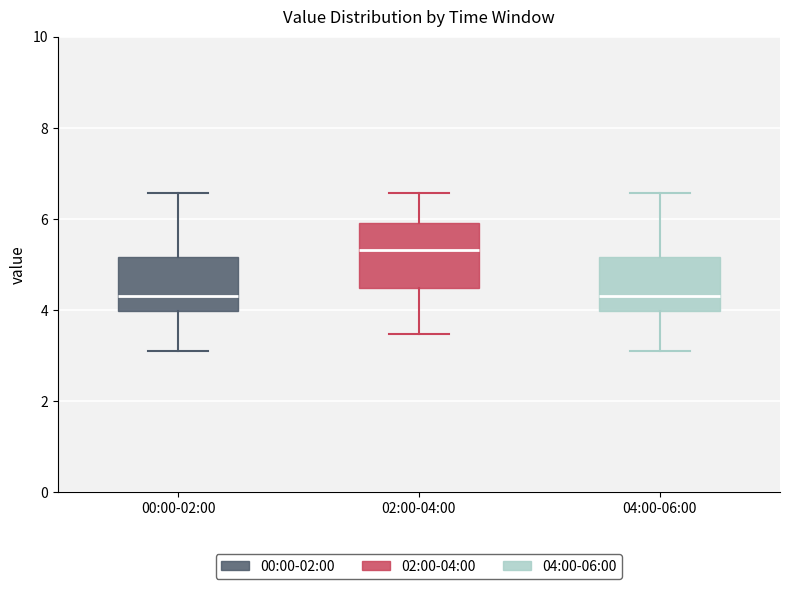

Which box is the tallest, from its lower edge to its upper edge?

02:00-04:00